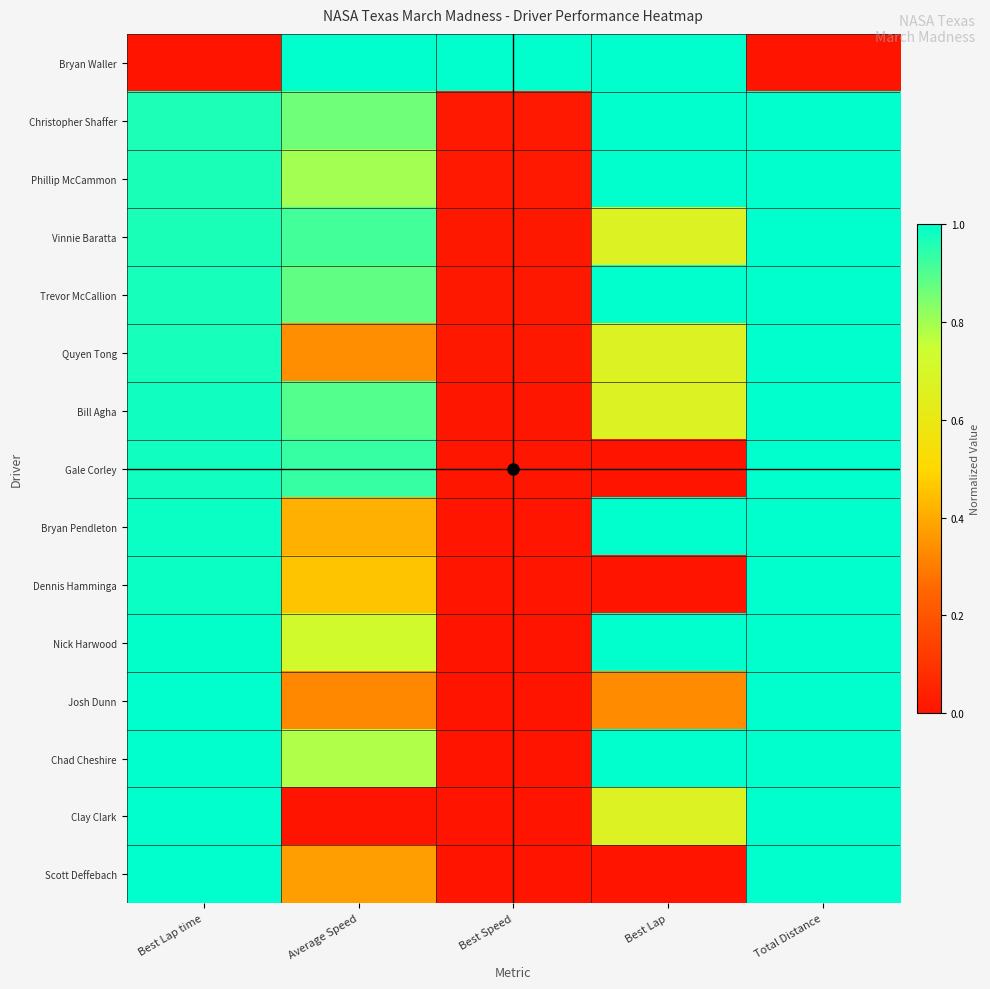

At which category is the sum across all series the highest?

Total Distance